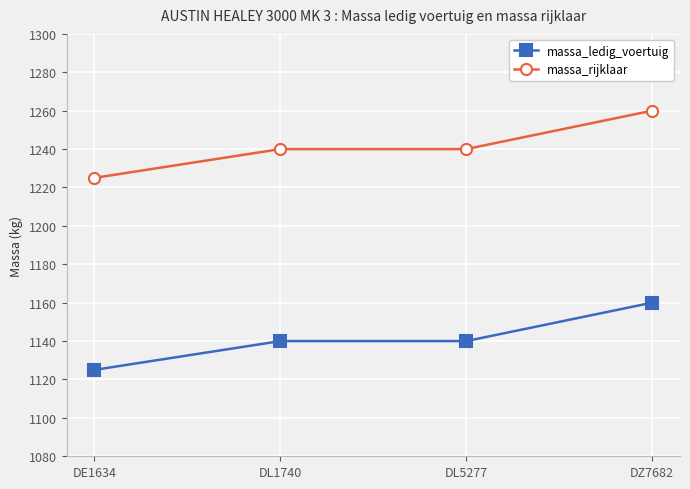

What is the spread (max minus min) of values at DL1740?

100